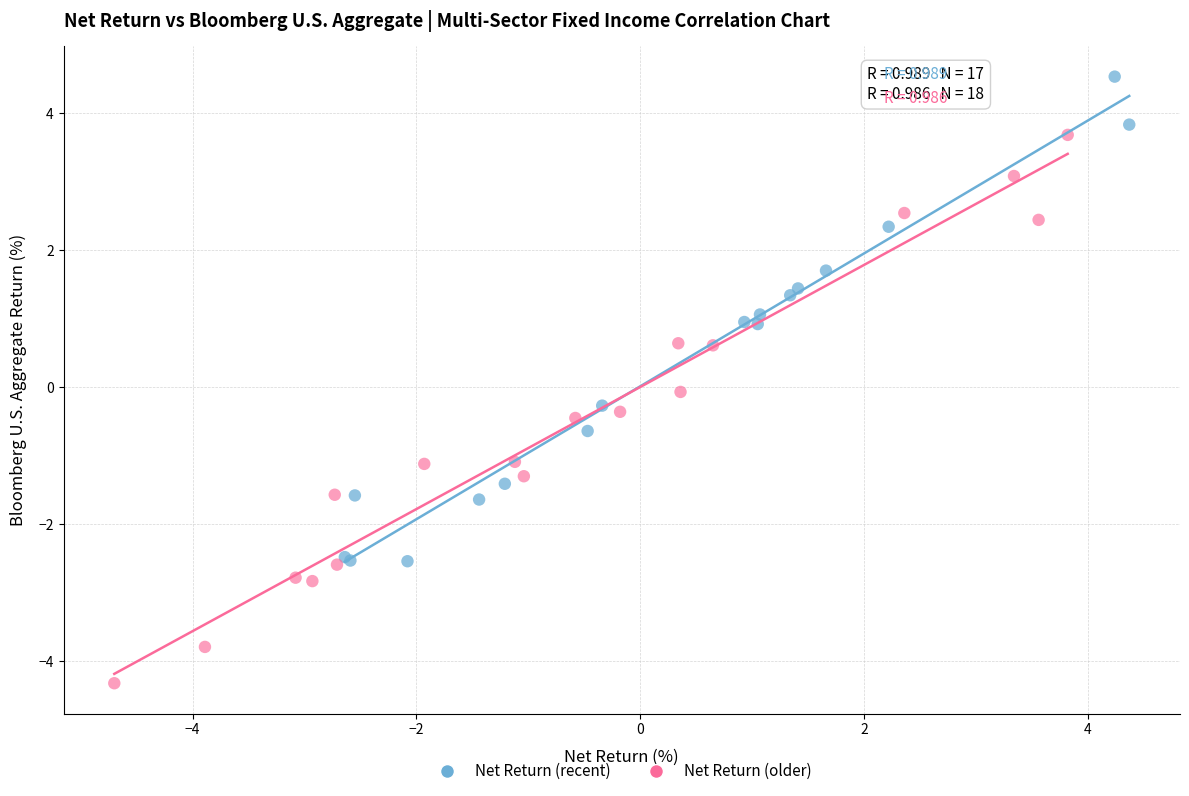

Which series contains the highest Y value?

Net Return (recent)